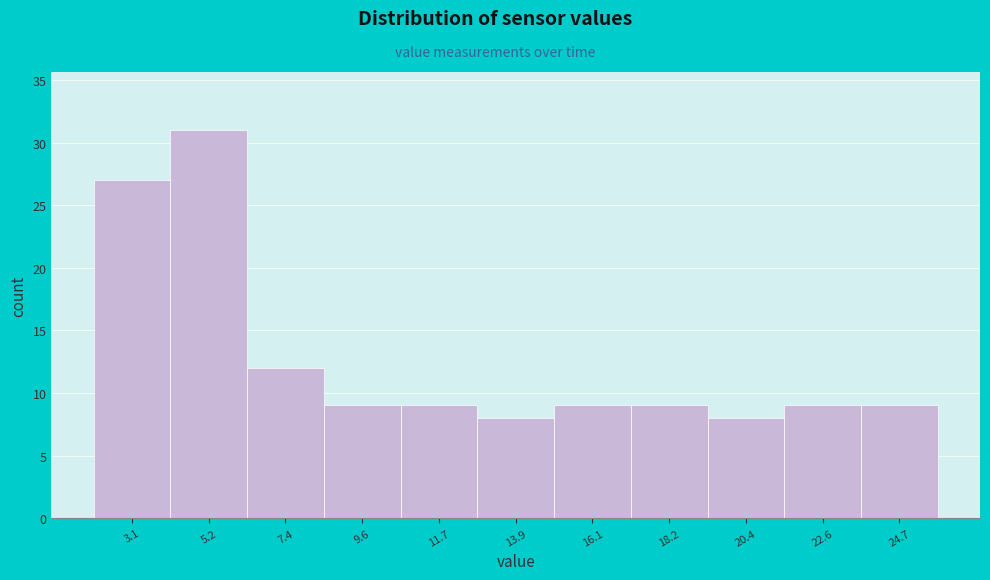

How tall is the bar that spans 13.0 to 15.0 on the x-axis? Neither the bar edges nor the heights are printed on the chart, so give them approximately, as read against the axes.

8